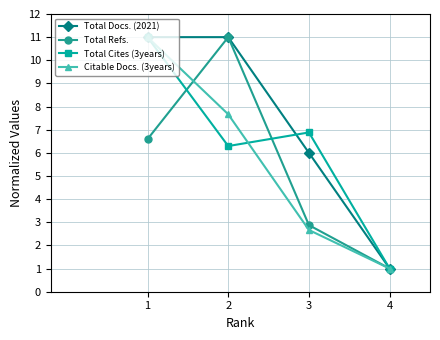

Which category has the highest value in the Total Docs. (2021) series?

2